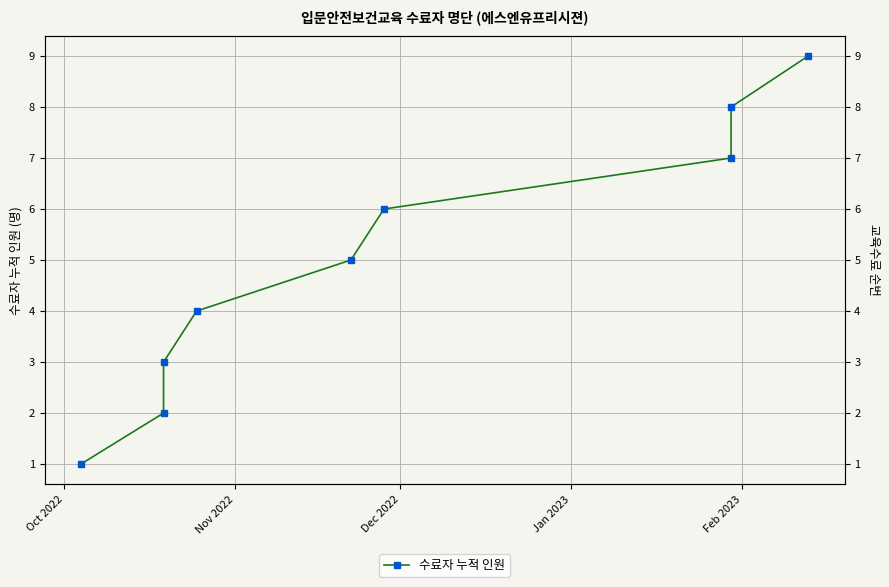

What is the change in value from Oct 2022 to Feb 2023?

+4